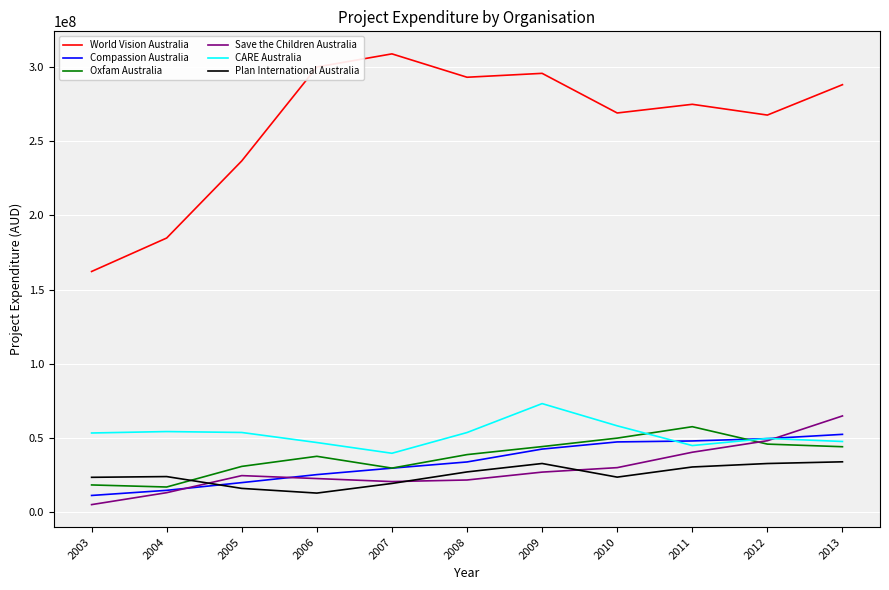

Which series has the largest total across all categories?

World Vision Australia